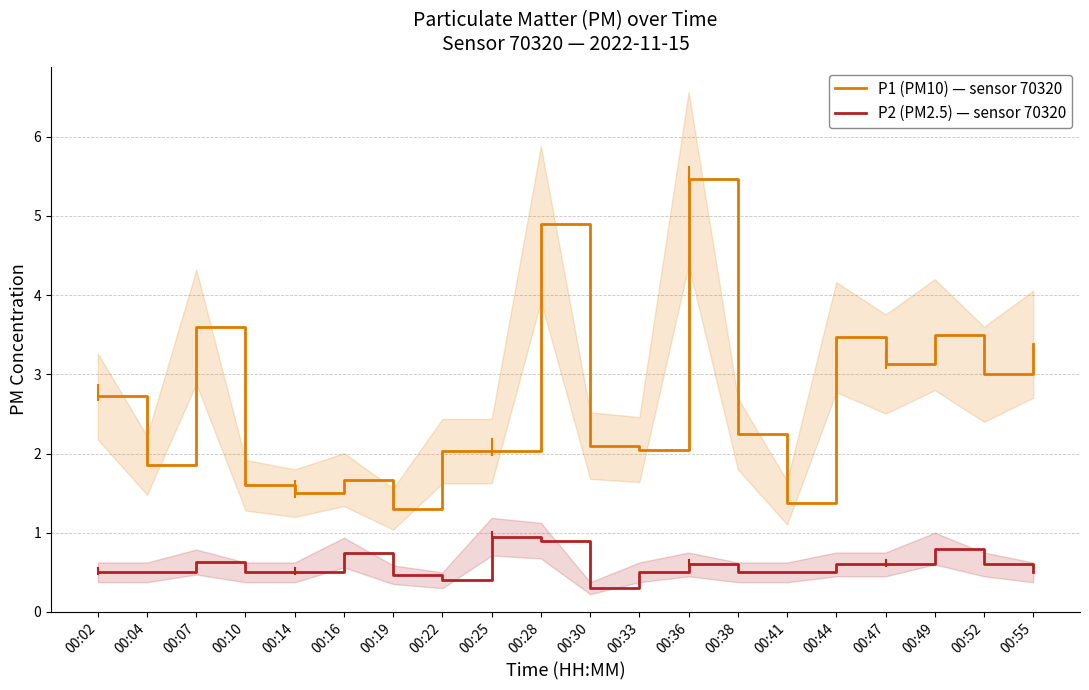

What is the difference between the maximum and minimum values in the P2 (PM2.5) — sensor 70320 series?

0.6